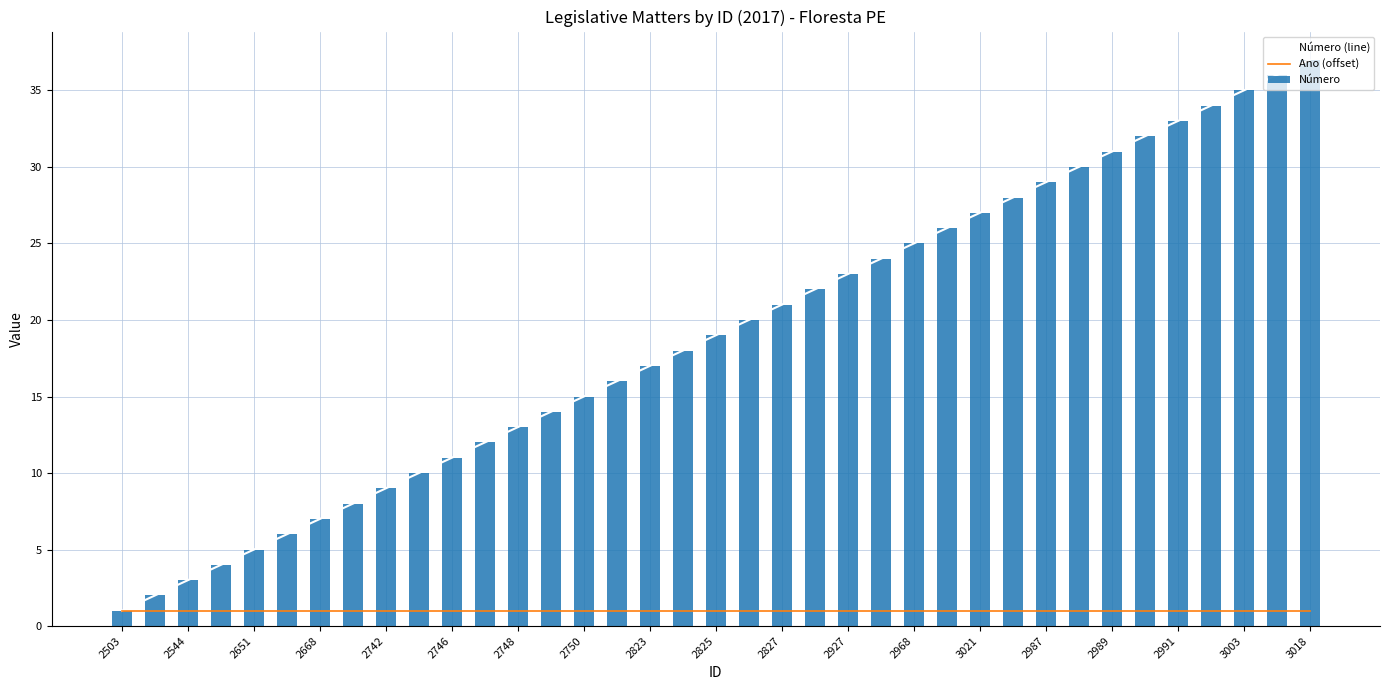

How many data points does each series have?

37